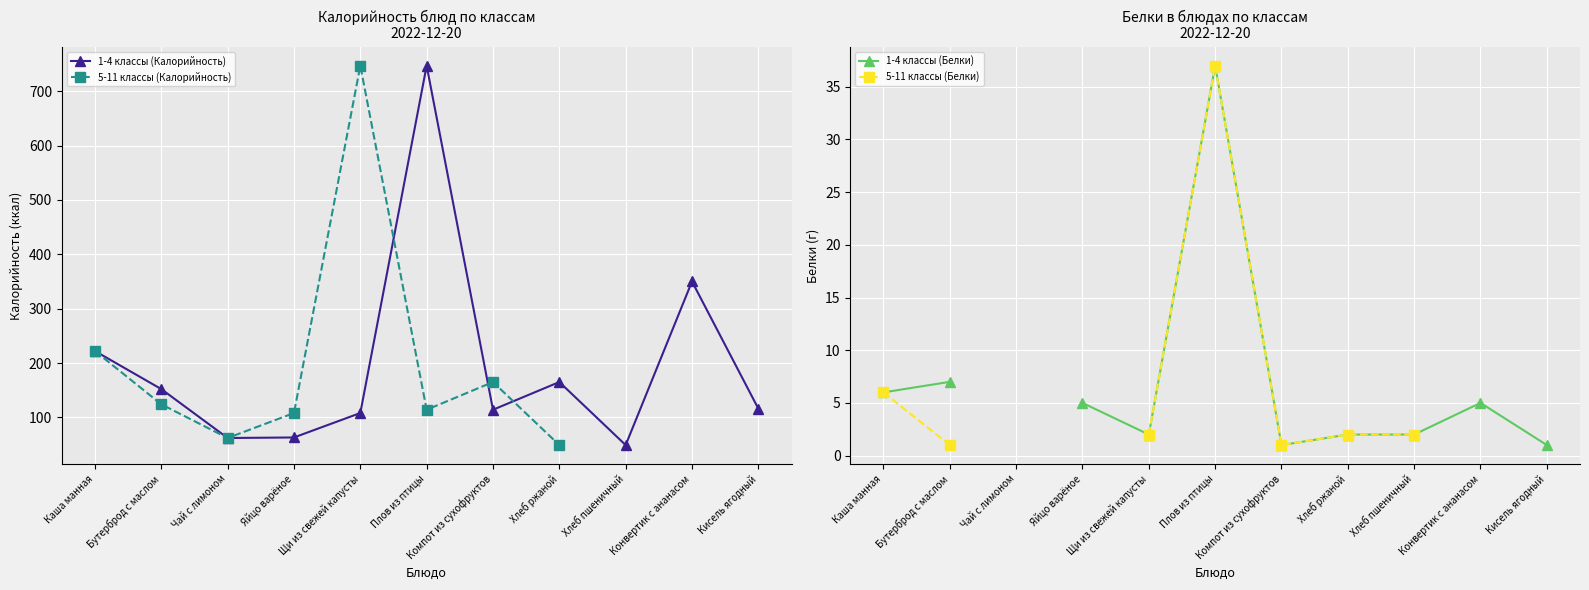

Read the 1-4 классы (Белки) value at Кисель ягодный.

1.0